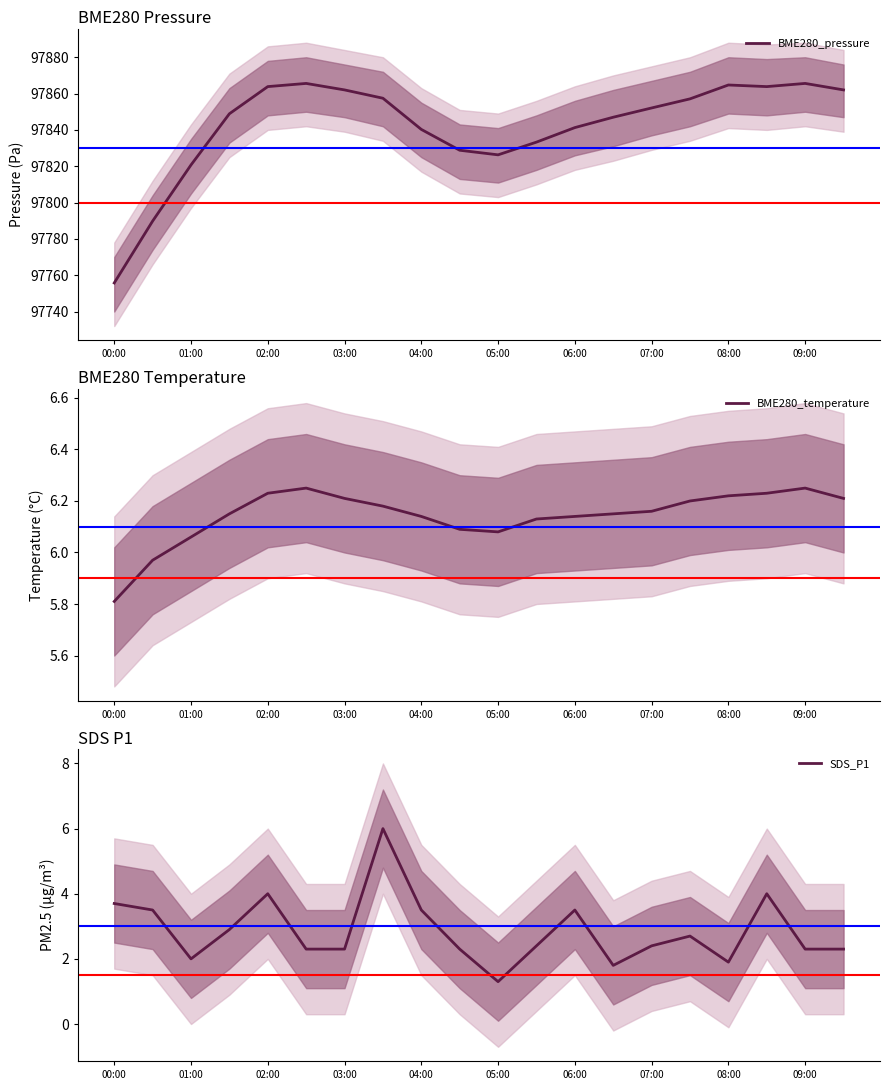

What is the difference between the highest and lowest values at 13?

97845.2